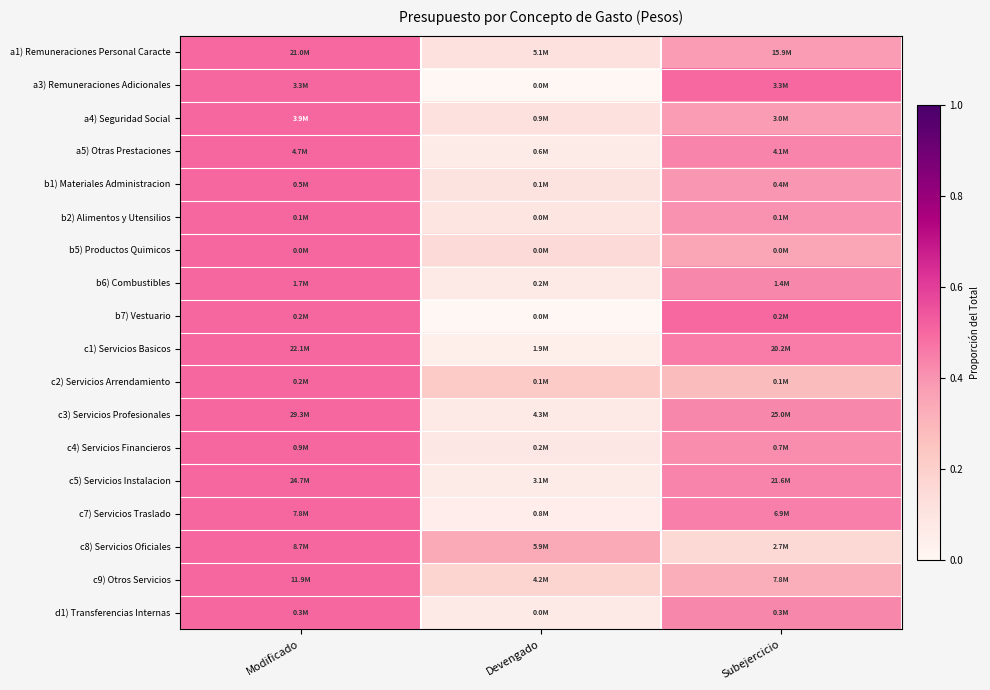

Reading right to left, transcribe all the data shown in this chart.

a1) Remuneraciones Personal Caracte: Subejercicio=0.4	Devengado=0.1	Modificado=0.5
a3) Remuneraciones Adicionales: Subejercicio=0.5	Devengado=0.0	Modificado=0.5
a4) Seguridad Social: Subejercicio=0.4	Devengado=0.1	Modificado=0.5
a5) Otras Prestaciones: Subejercicio=0.4	Devengado=0.1	Modificado=0.5
b1) Materiales Administracion: Subejercicio=0.4	Devengado=0.1	Modificado=0.5
b2) Alimentos y Utensilios: Subejercicio=0.4	Devengado=0.1	Modificado=0.5
b5) Productos Quimicos: Subejercicio=0.3	Devengado=0.2	Modificado=0.5
b6) Combustibles: Subejercicio=0.4	Devengado=0.1	Modificado=0.5
b7) Vestuario: Subejercicio=0.5	Devengado=0.0	Modificado=0.5
c1) Servicios Basicos: Subejercicio=0.5	Devengado=0.0	Modificado=0.5
c2) Servicios Arrendamiento: Subejercicio=0.3	Devengado=0.2	Modificado=0.5
c3) Servicios Profesionales: Subejercicio=0.4	Devengado=0.1	Modificado=0.5
c4) Servicios Financieros: Subejercicio=0.4	Devengado=0.1	Modificado=0.5
c5) Servicios Instalacion: Subejercicio=0.4	Devengado=0.1	Modificado=0.5
c7) Servicios Traslado: Subejercicio=0.4	Devengado=0.1	Modificado=0.5
c8) Servicios Oficiales: Subejercicio=0.2	Devengado=0.3	Modificado=0.5
c9) Otros Servicios: Subejercicio=0.3	Devengado=0.2	Modificado=0.5
d1) Transferencias Internas: Subejercicio=0.4	Devengado=0.1	Modificado=0.5